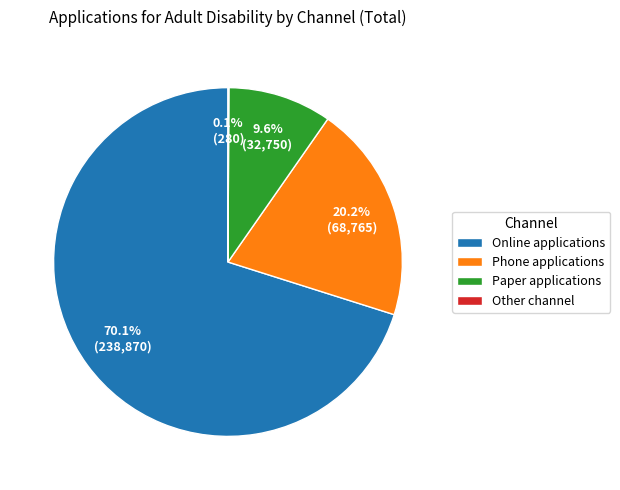

Combined, what portion of the pie is Online applications and Phone applications?

90.3%